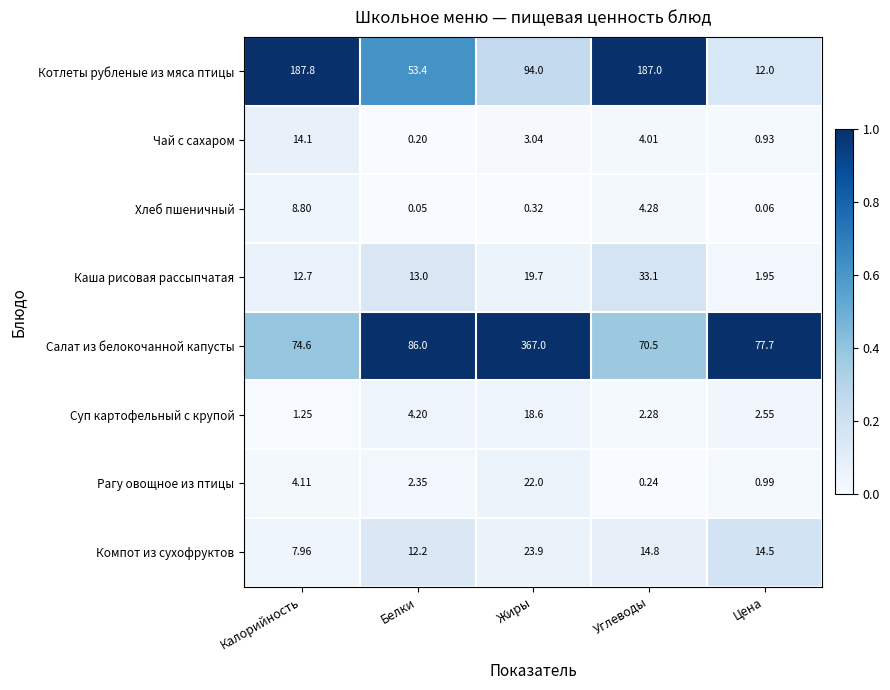

Which series has the widest spread of values?

Салат из белокочанной капусты